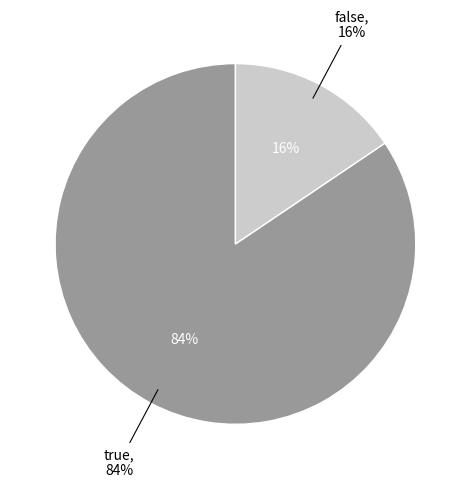

Which slice is the smallest?

false